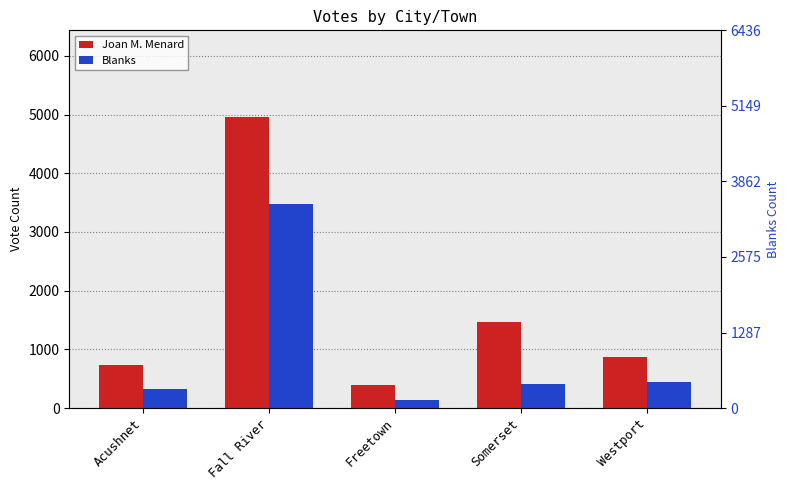

Which label corresponds to the smallest value in the chart?

Freetown